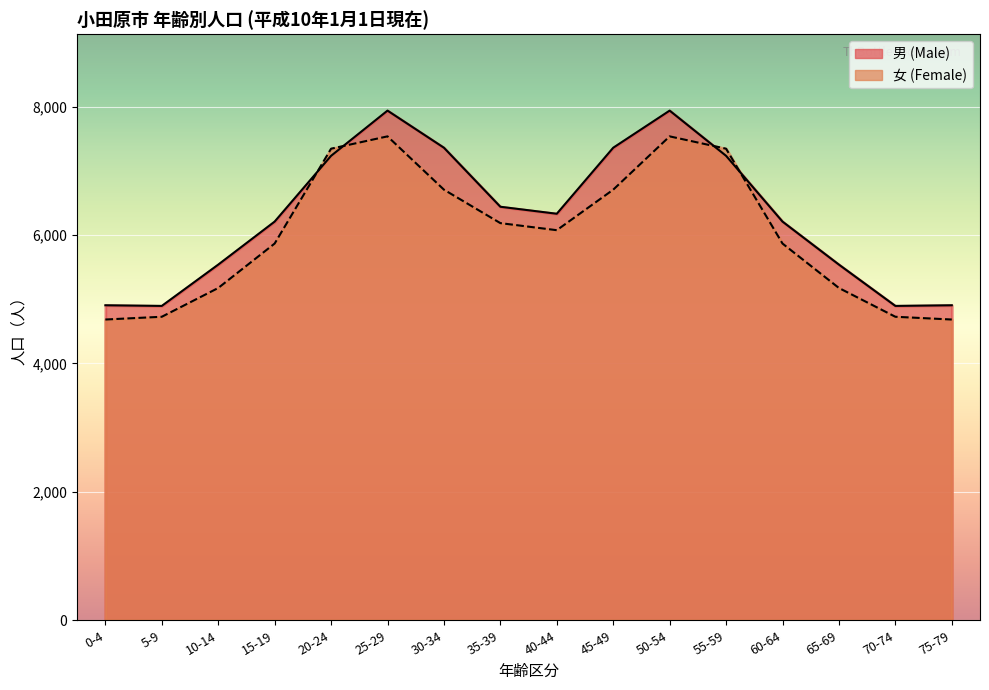

Reading left to right, extract all data points from this chart.

女 (Female): 0-4=4683	5-9=4726	10-14=5174	15-19=5866	20-24=7343	25-29=7535	30-34=6705	35-39=6184	40-44=6074	45-49=6705	50-54=7535	55-59=7343	60-64=5866	65-69=5174	70-74=4726	75-79=4683
男 (Male): 0-4=4905	5-9=4895	10-14=5538	15-19=6208	20-24=7232	25-29=7936	30-34=7358	35-39=6439	40-44=6330	45-49=7358	50-54=7936	55-59=7232	60-64=6208	65-69=5538	70-74=4895	75-79=4905